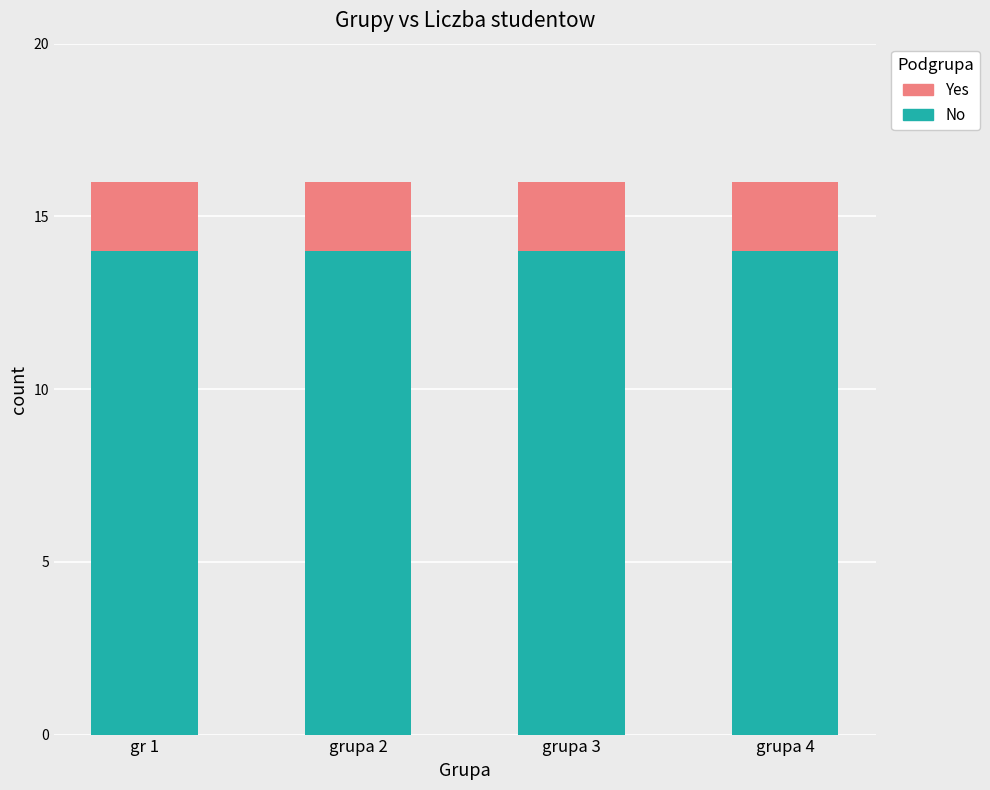

The No series shows 20 at grupa 3. True or false?

False